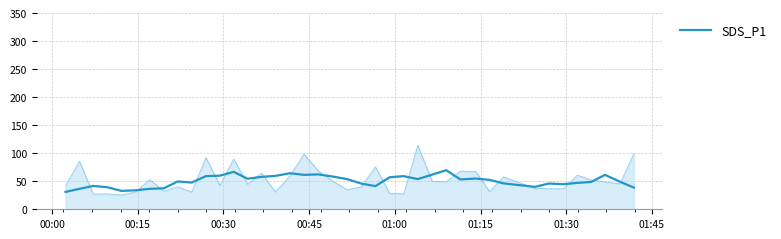

What is the maximum value for SDS_P1?

69.7